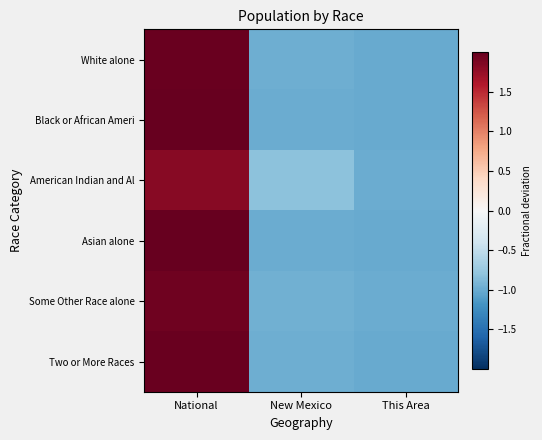

At which category is the sum across all series the highest?

National